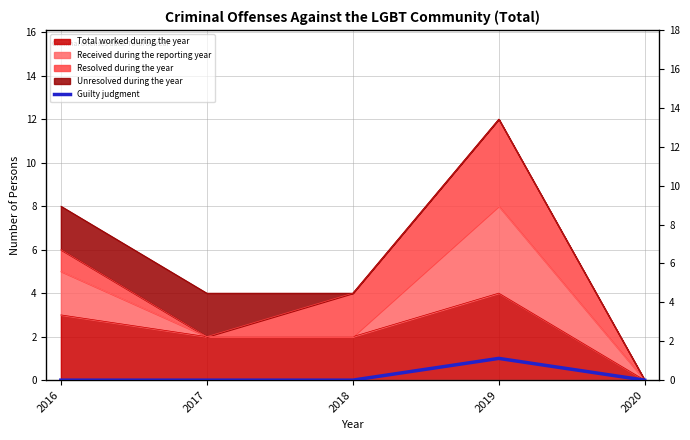

The chart shows a value of 1 at 2019. True or false?

True